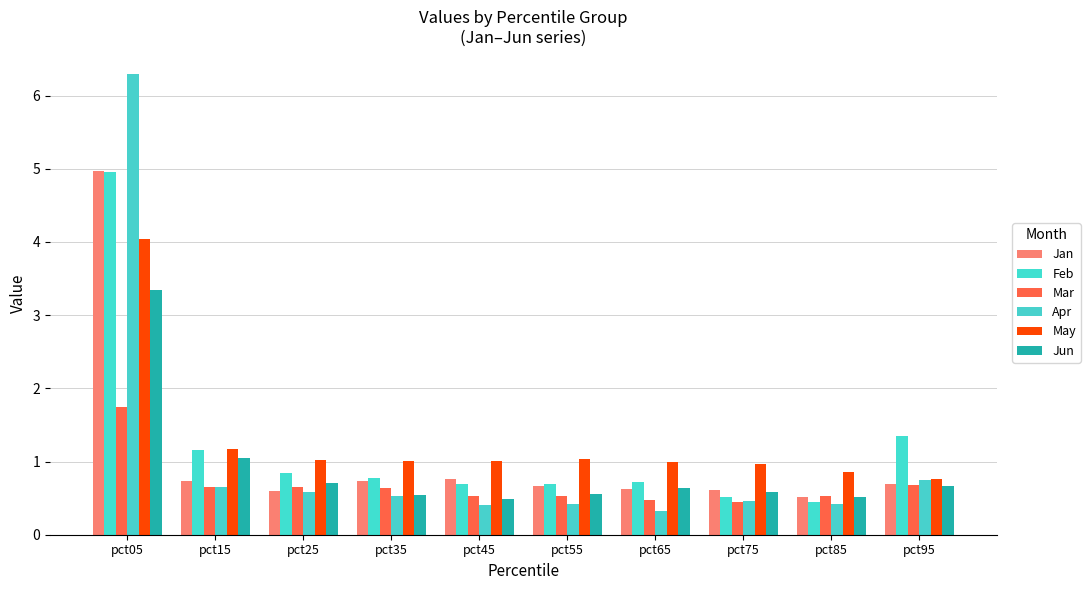

What is the value of the Jun bar at the 8th from the left?

0.6